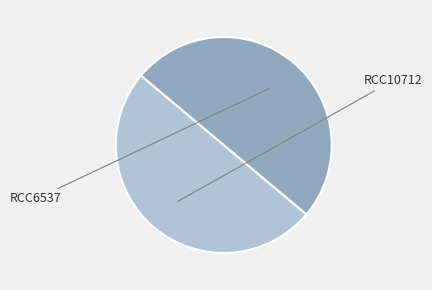

Which category has the biggest portion of the pie?

RCC6537